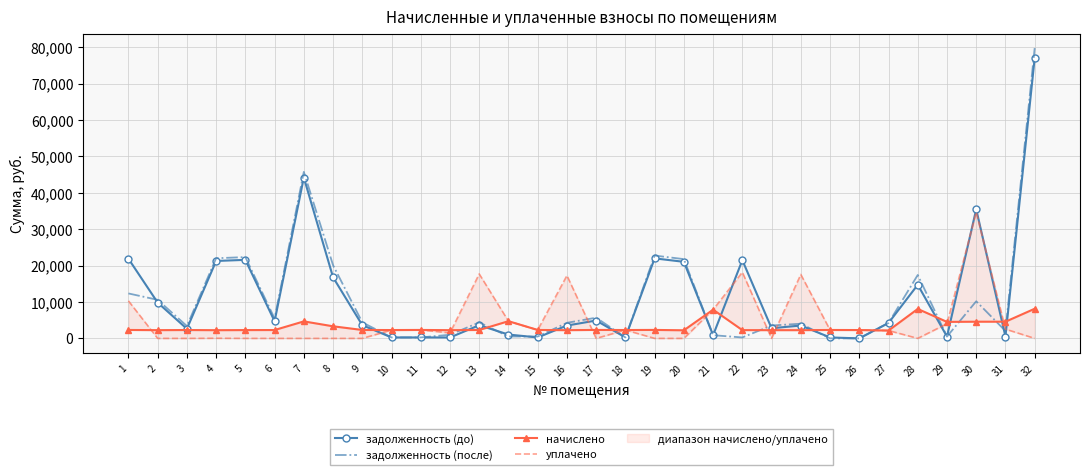

True or false: задолженность (до) and начислено cross at least once.

True